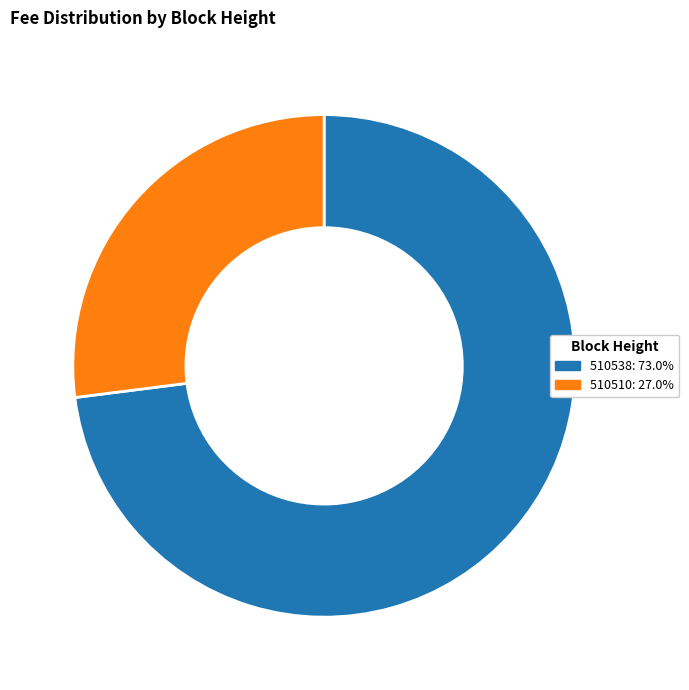

Is the sum of 510538: 73.0% and 510510: 27.0% greater than half?

Yes